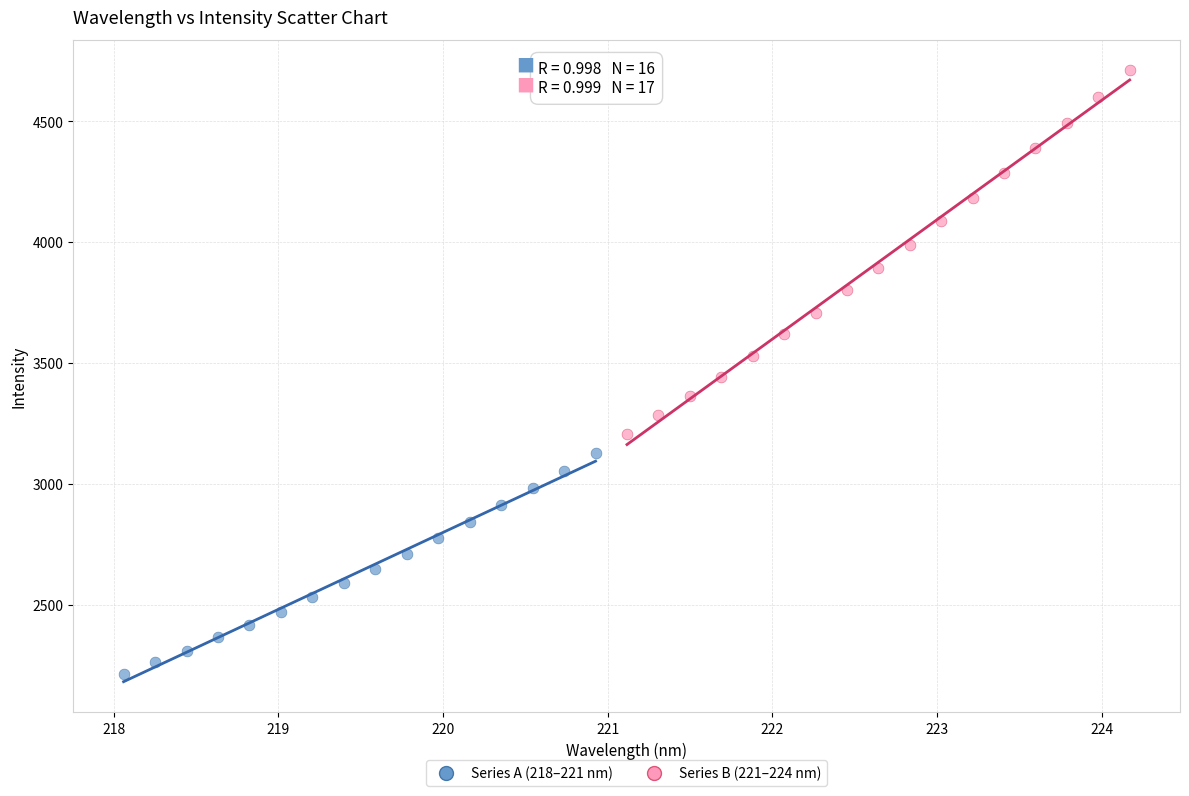

What are all the series names shown in the legend?

Series A (218–221 nm), Series B (221–224 nm)